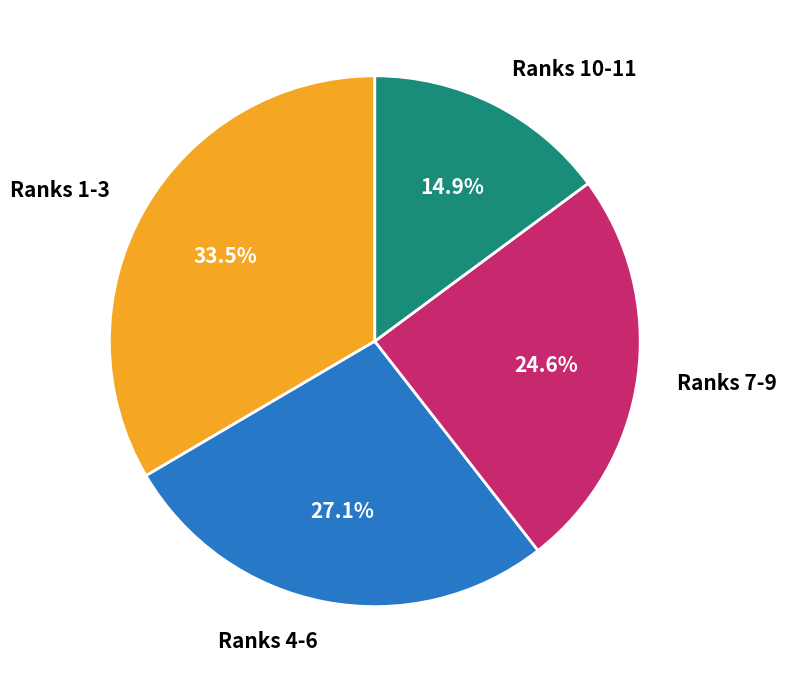

What portion of the pie excludes Ranks 4-6?

72.9%